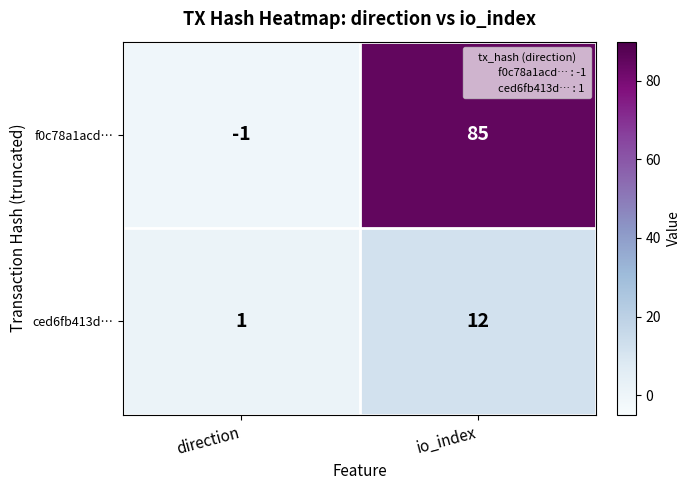

The ced6fb413d… series shows 19 at io_index. True or false?

False